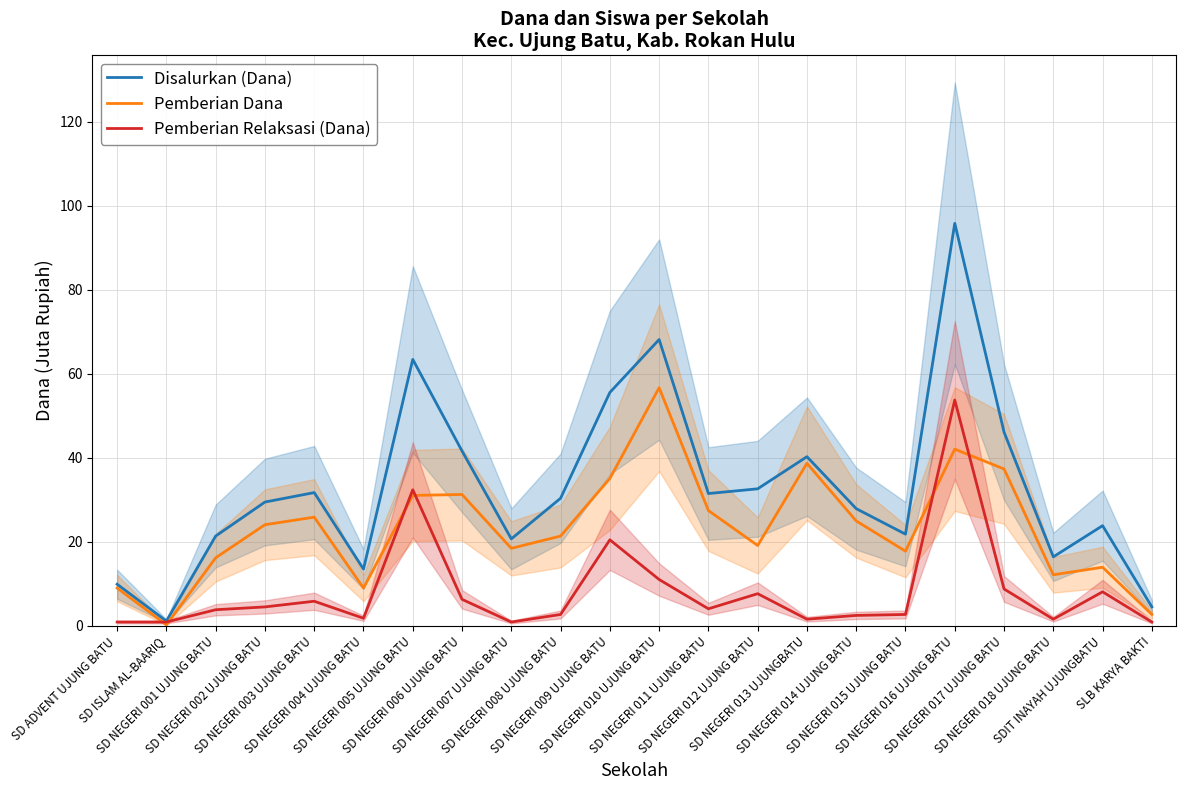

Rank the series by their maximum value, from highest to lowest.

Disalurkan (Dana), Pemberian Dana, Pemberian Relaksasi (Dana)